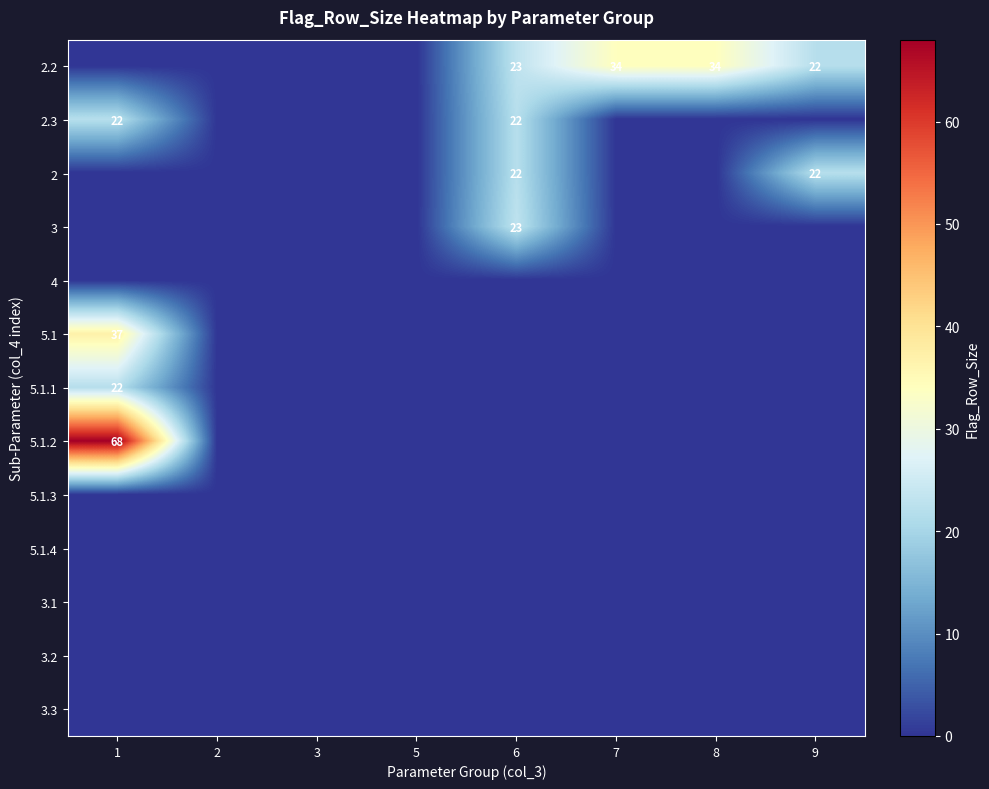

What is the spread (max minus min) of values at 9?

22